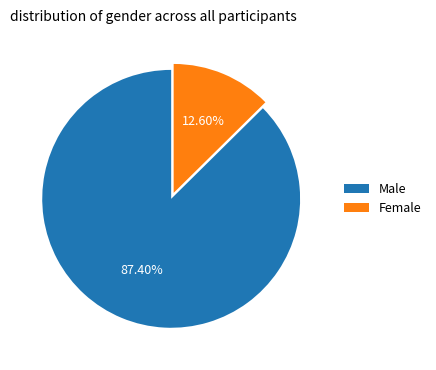

Is there any slice that represents more than half of the pie?

Yes